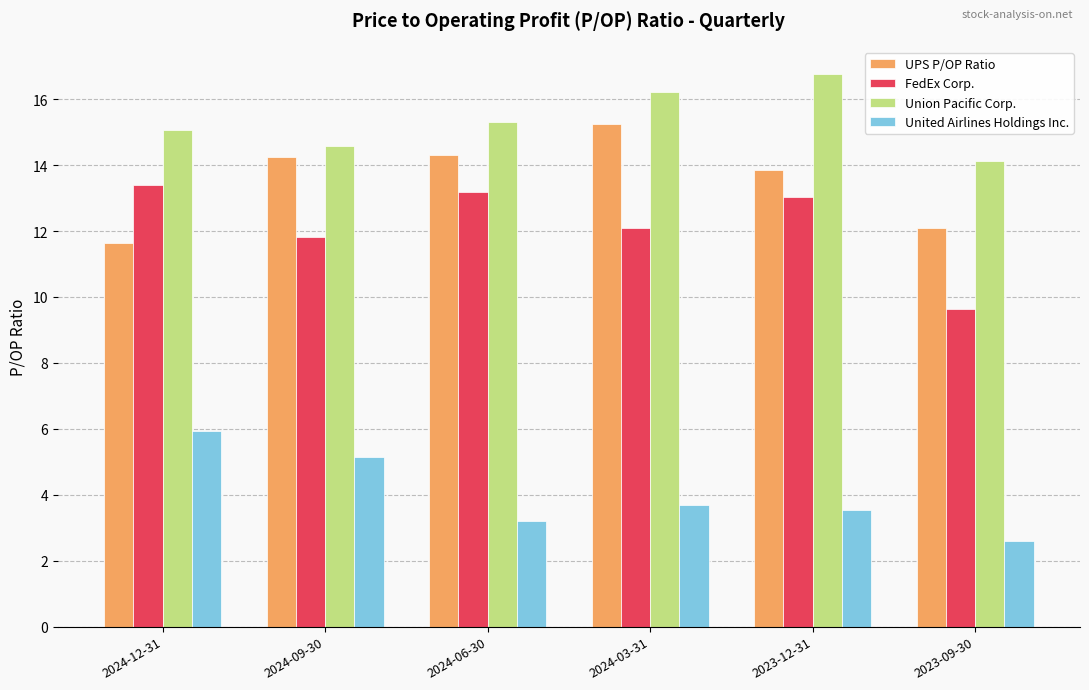

What is the minimum value shown in the chart?

2.6